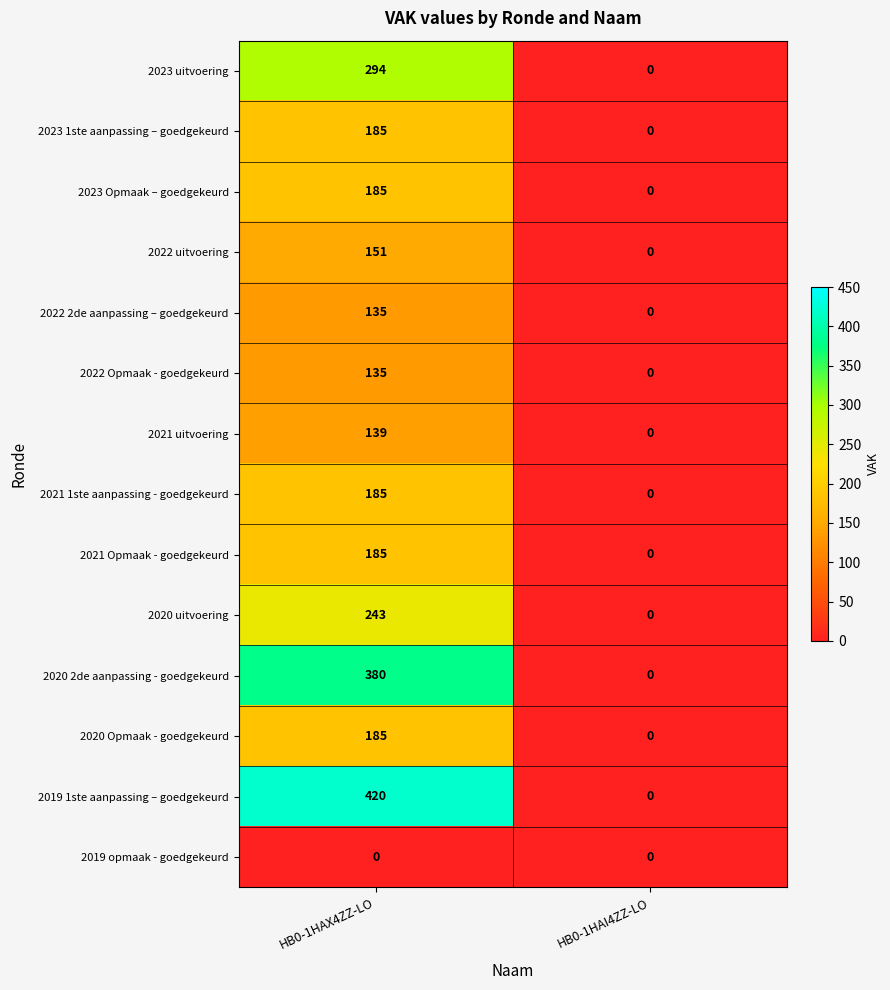

List the labels in order of 2020 2de aanpassing - goedgekeurd value, smallest first.

HB0-1HAI4ZZ-LO, HB0-1HAX4ZZ-LO